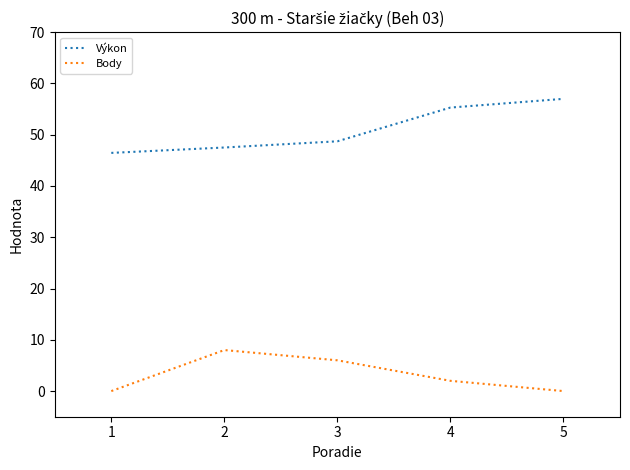

How many categories are shown in the chart?

5